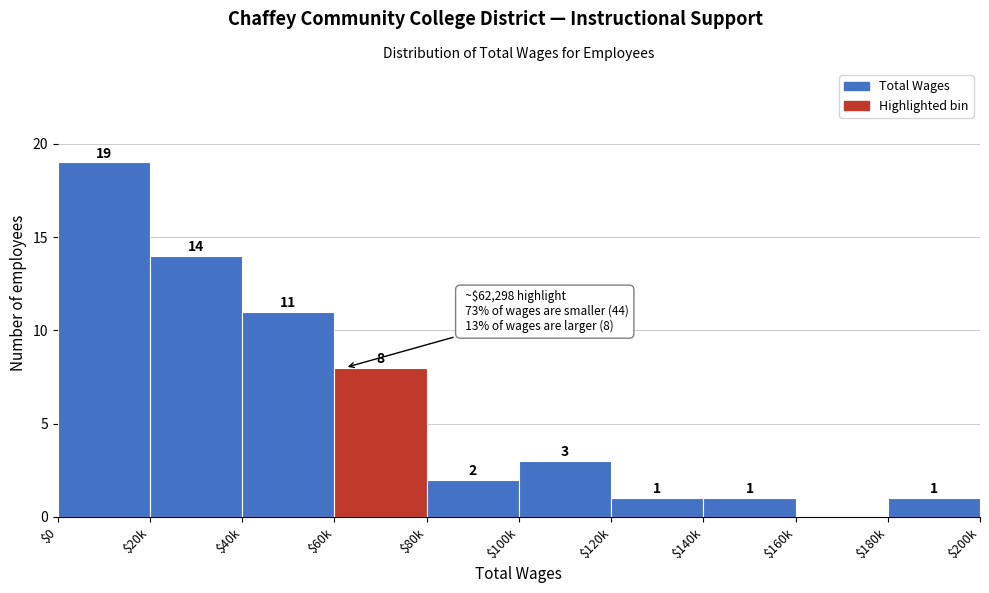

Where does the data first go above 3?

$0